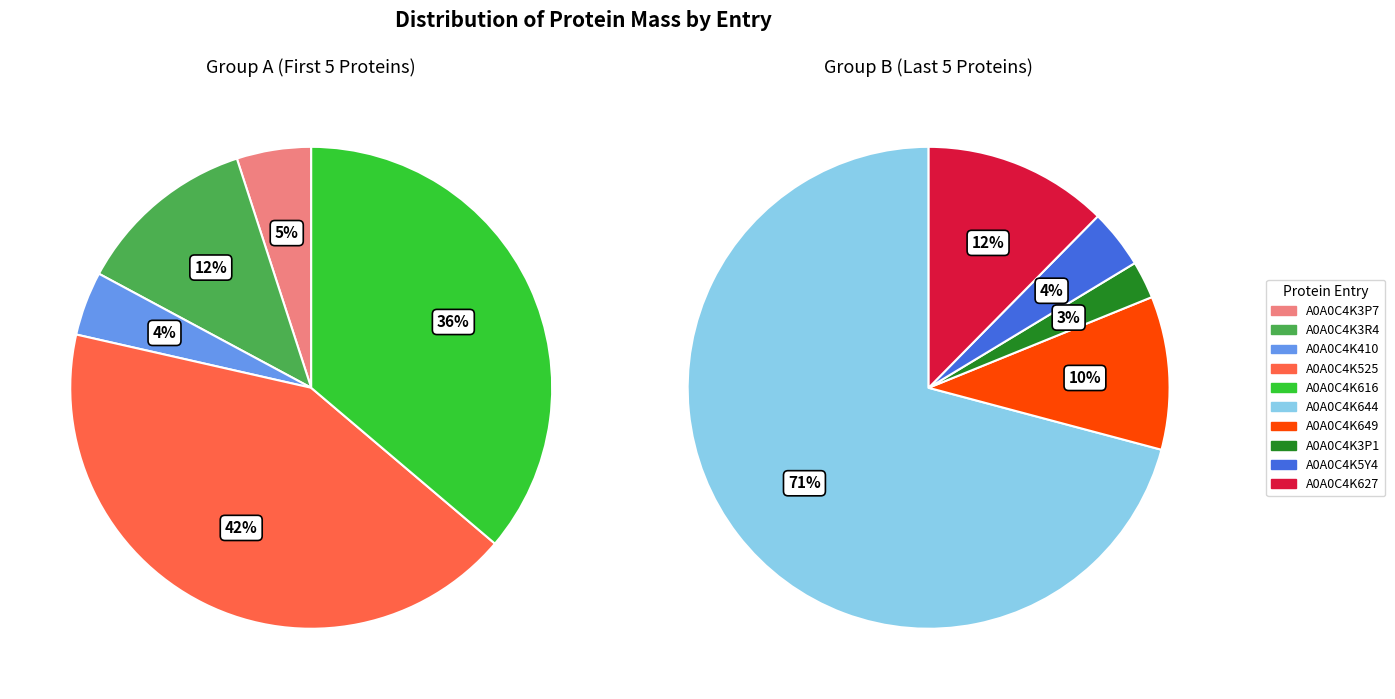

Count the number of slices in the pie.

10